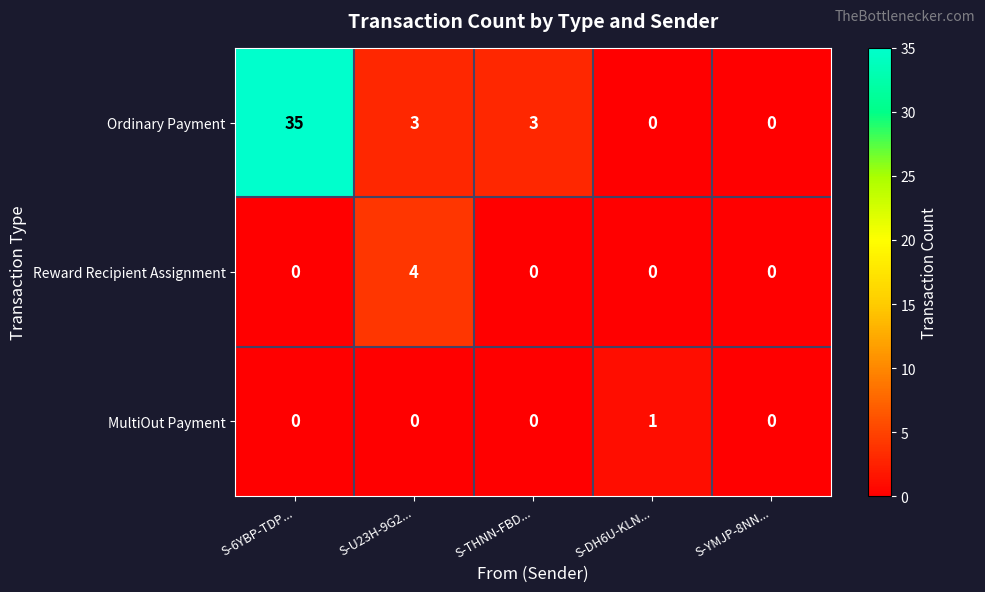

How many data points in Reward Recipient Assignment are above 0?

1